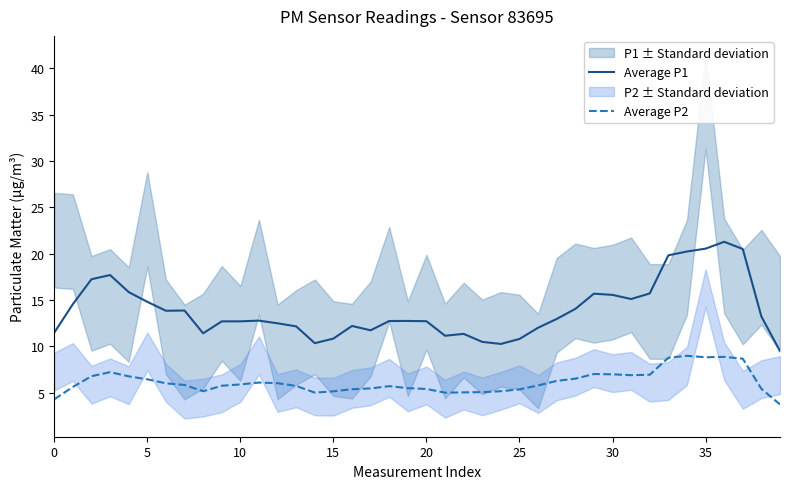

List the series in order of their peak value, lowest first.

Average P2, Average P1